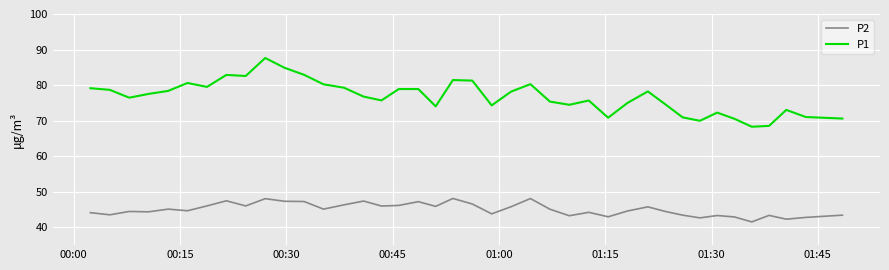

Rank the series by their maximum value, from highest to lowest.

P1, P2